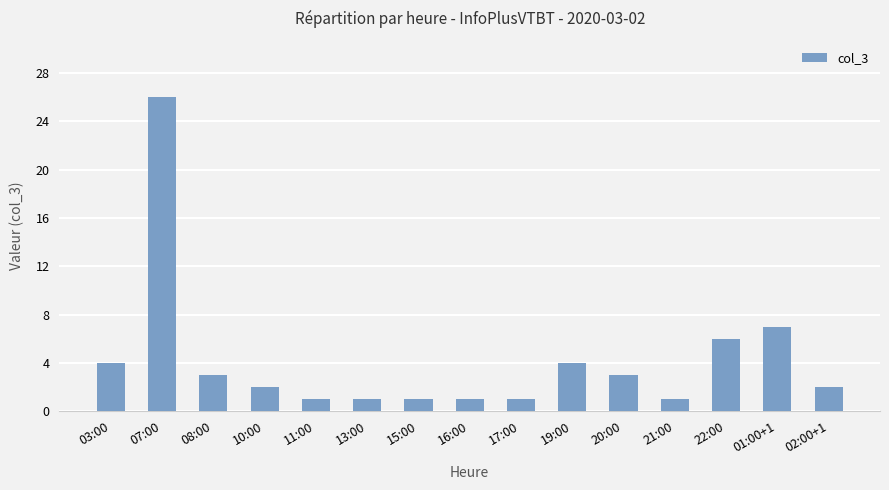

What is the smallest value displayed?

1